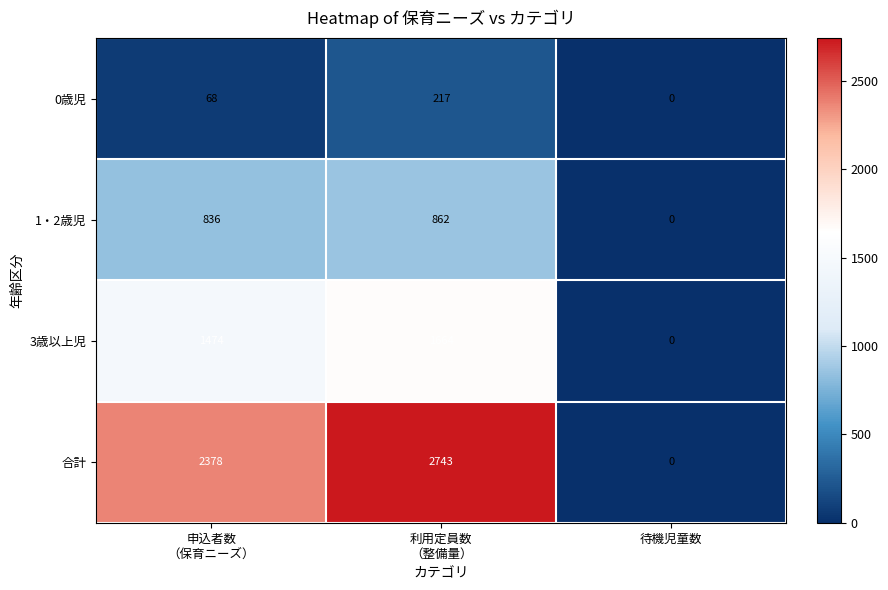

Which series changed the most between 利用定員数
（整備量） and 待機児童数?

合計